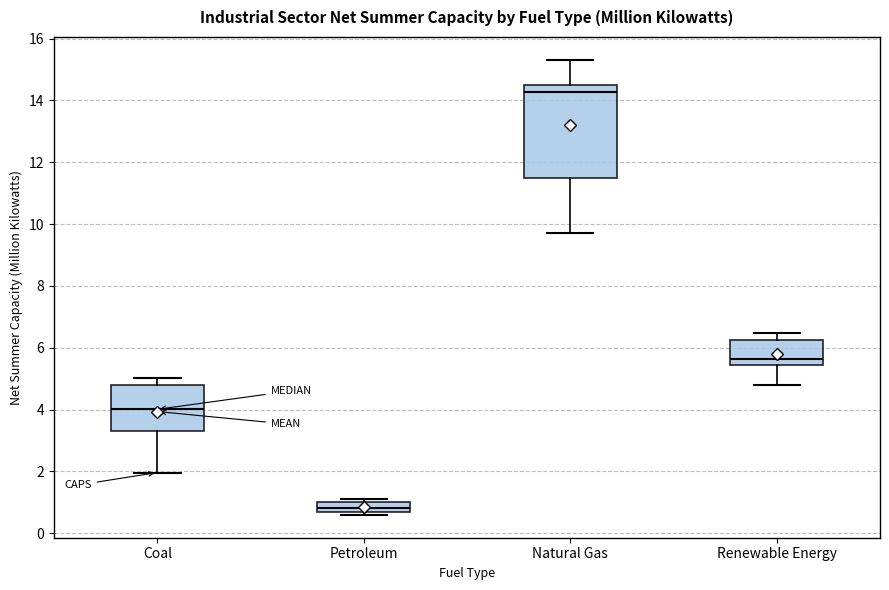

Where is the lower edge of the box for Petroleum on the y-axis? The values are not printed on the chart, so give them approximately, as read against the axis.

0.8